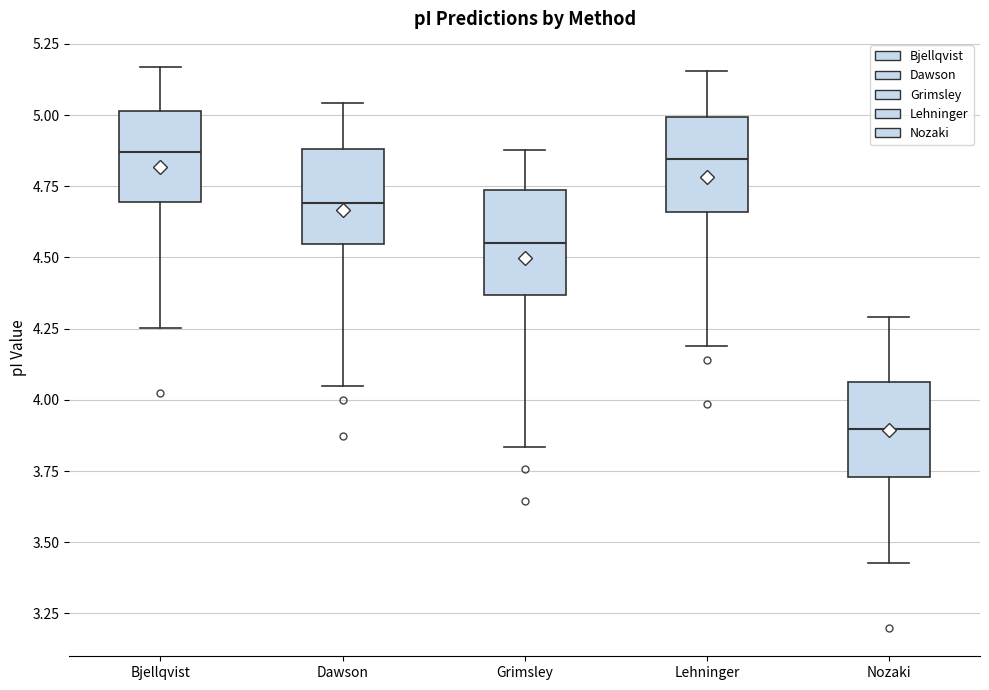

Which box has the lowest median line?

Nozaki